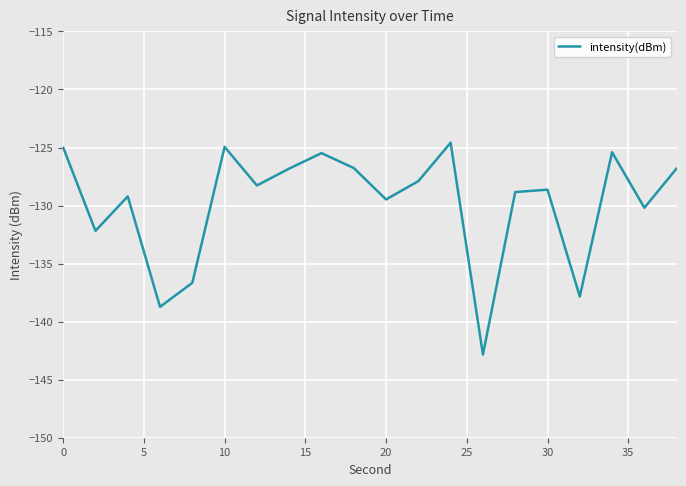

What is the difference between the maximum and minimum values?

18.2